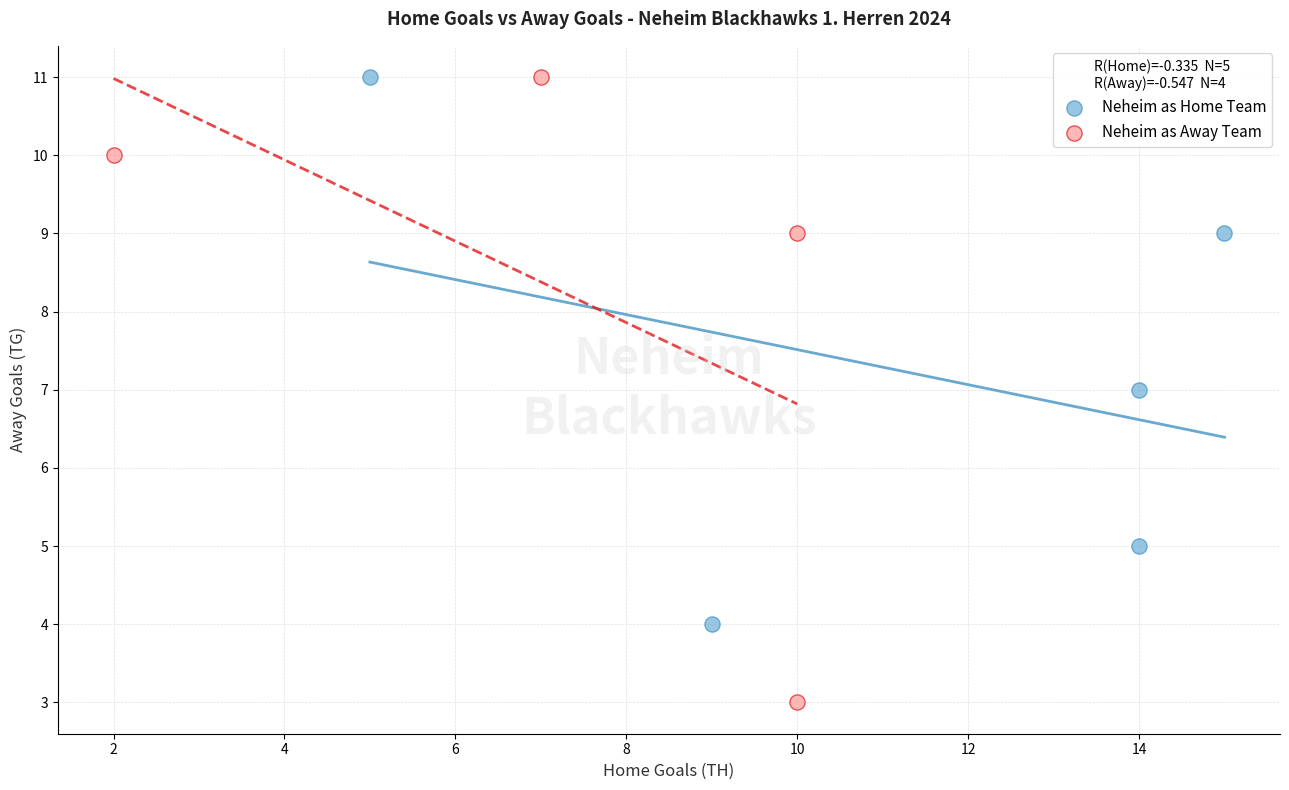

Which series has the widest spread of Y values?

Neheim as Away Team